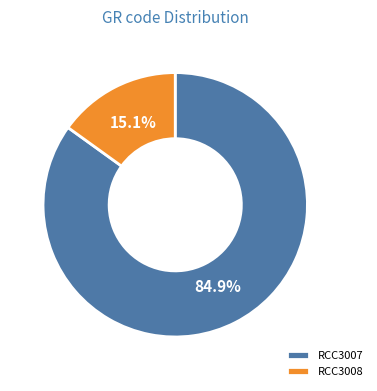

Does RCC3007 represent more than half of the total?

Yes